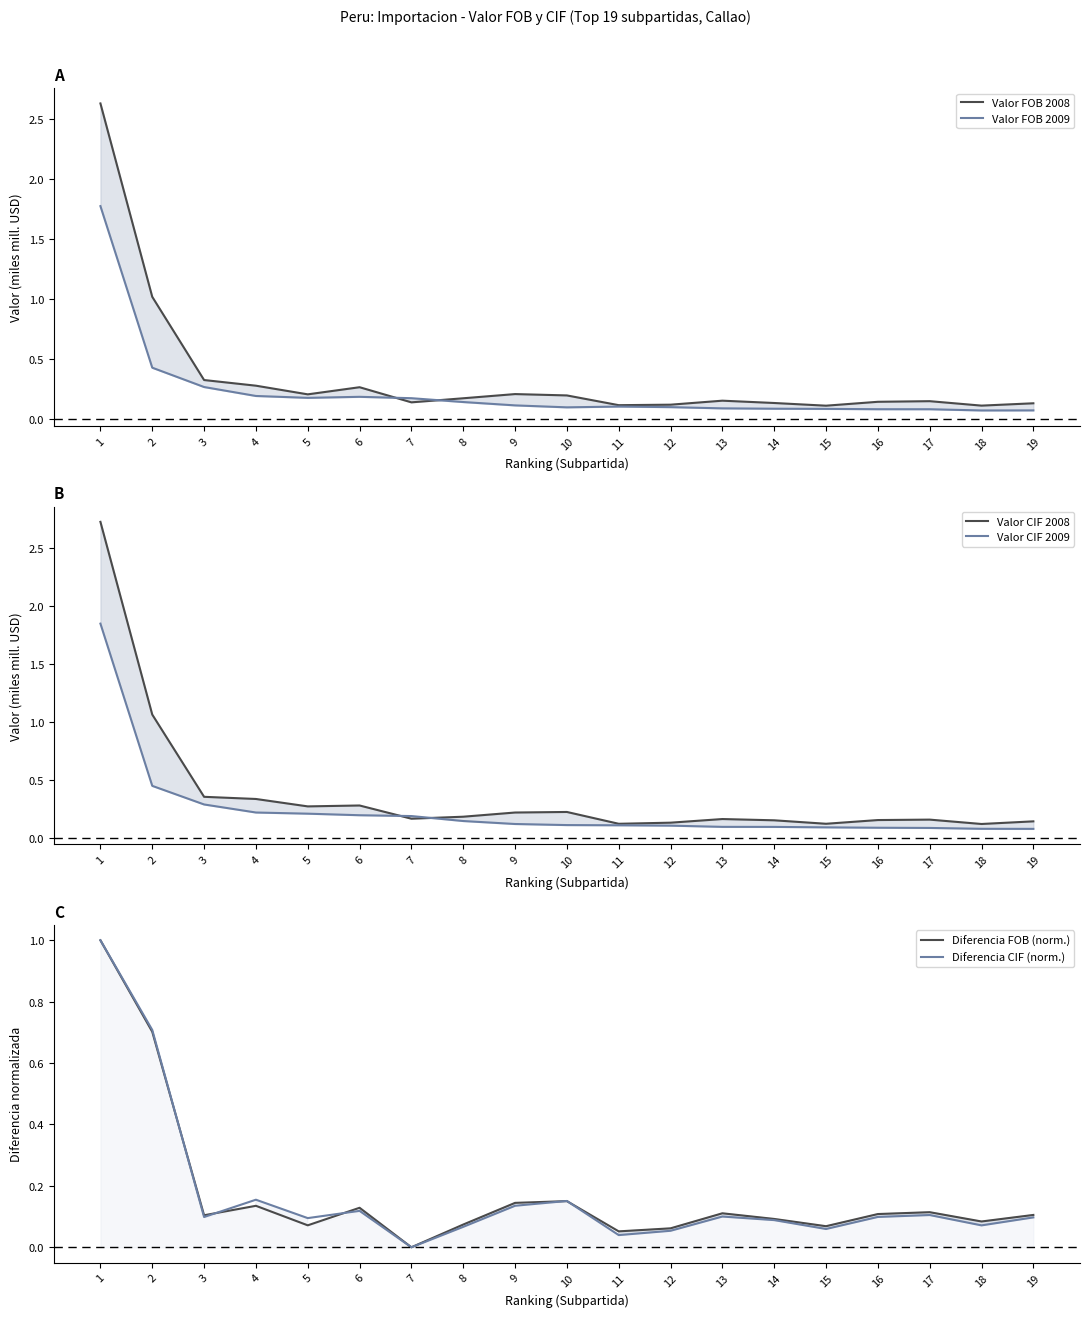

In Valor FOB 2008, how many points are lower than both neighbors (excluding endpoints)?

5